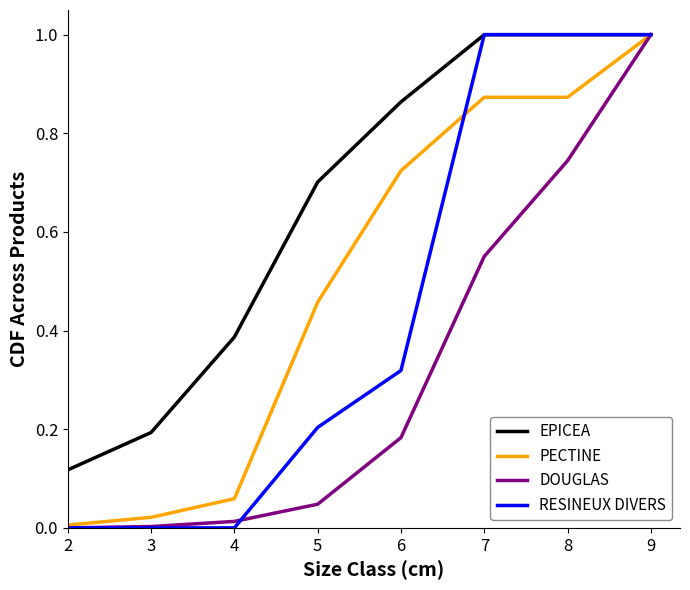

Which series changed the most between 3 and 7?

RESINEUX DIVERS